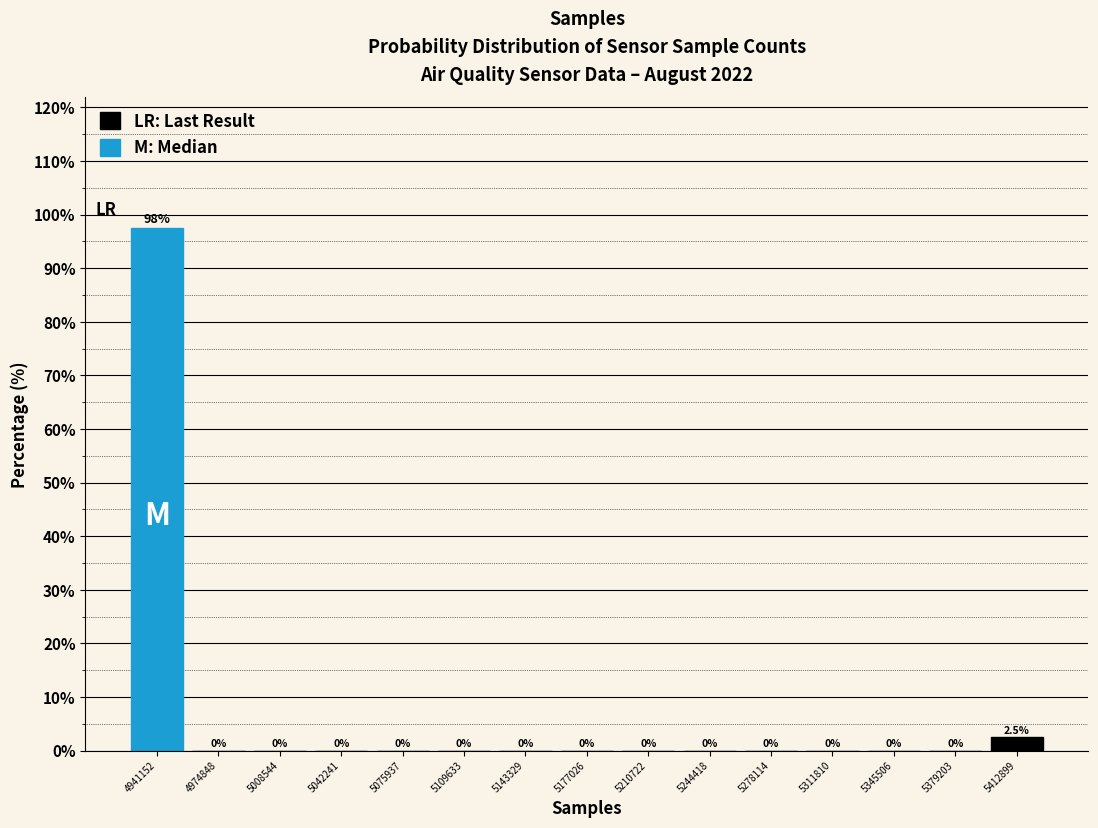

Which range on the x-axis has the tallest bar?

4925000 to 4960000